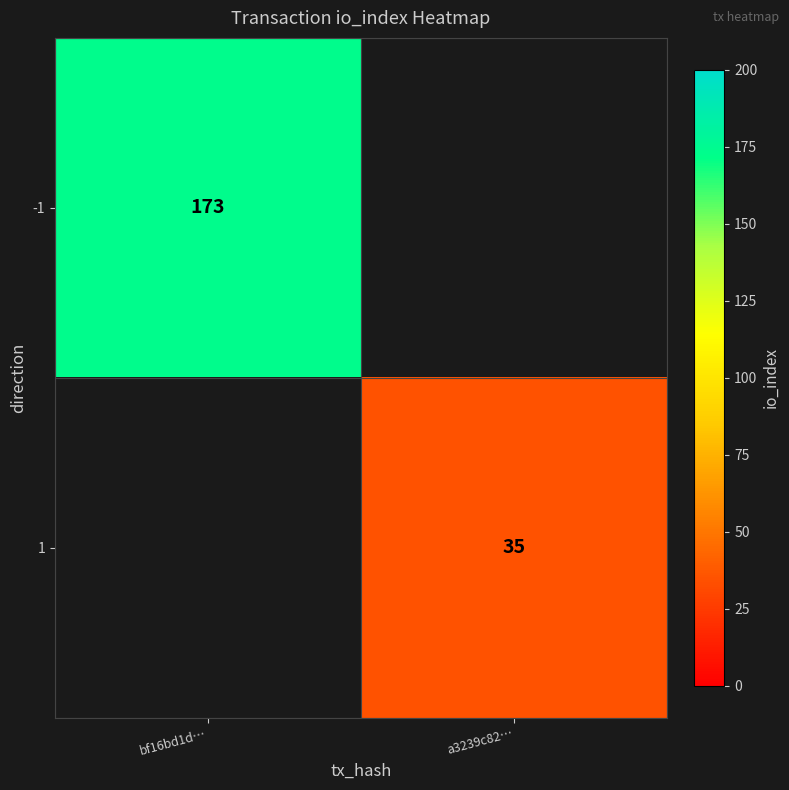

Is it true that 1 equals 35 at a3239c82…?

True